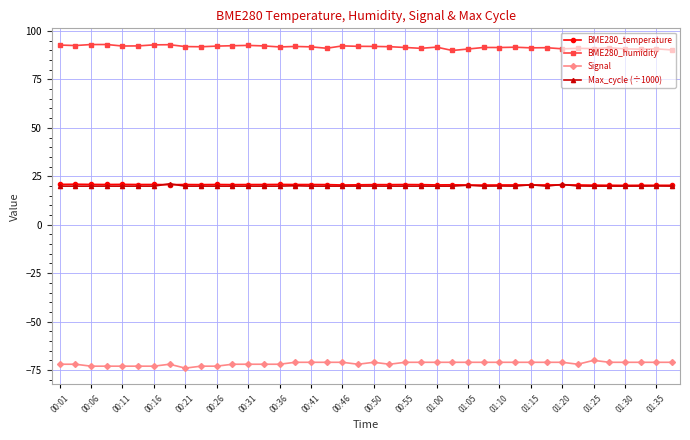

True or false: Max_cycle (÷1000) has more than 2 points higher than both neighbors.

True